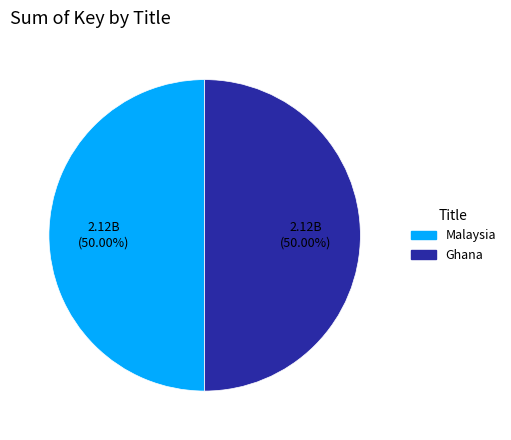

Do Malaysia and Ghana together represent more than half of the pie?

Yes